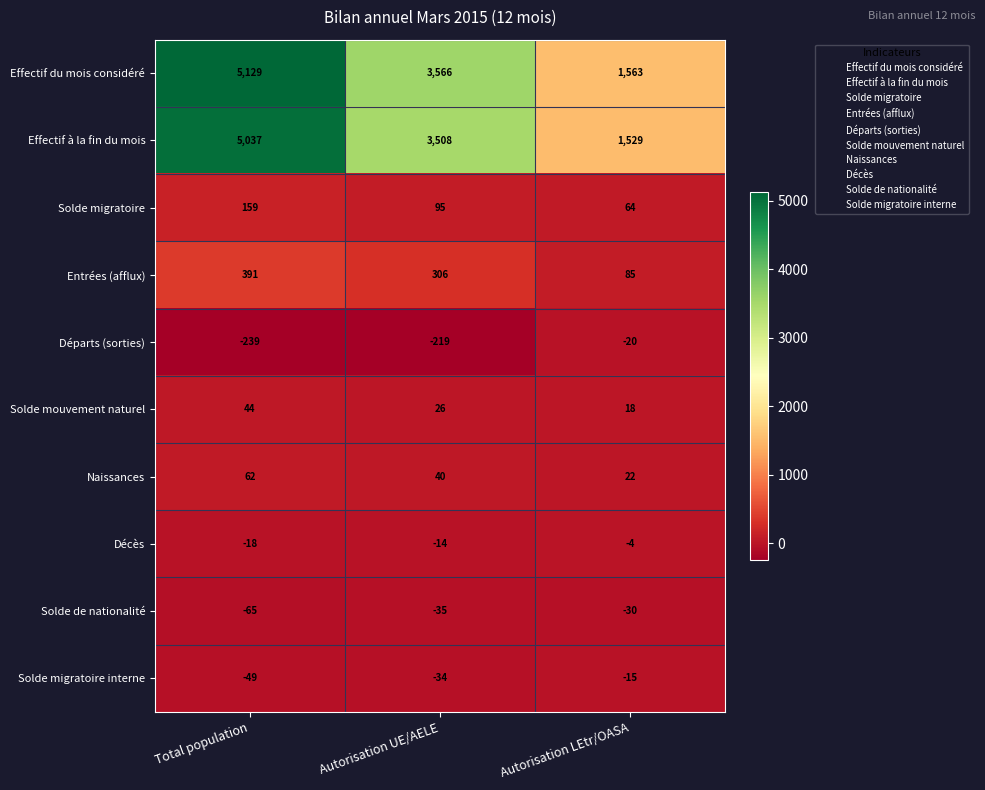

Which series changed the most between Total population and Autorisation UE/AELE?

Effectif du mois considéré